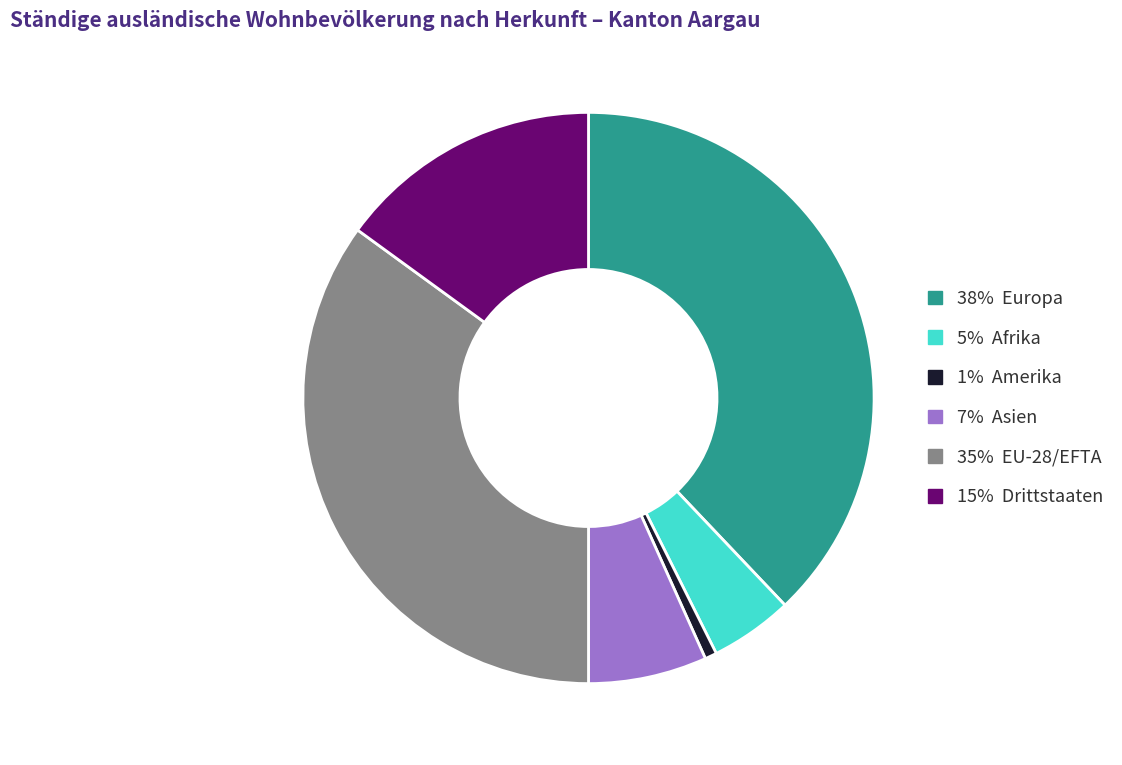

Is there any slice that represents more than half of the pie?

No